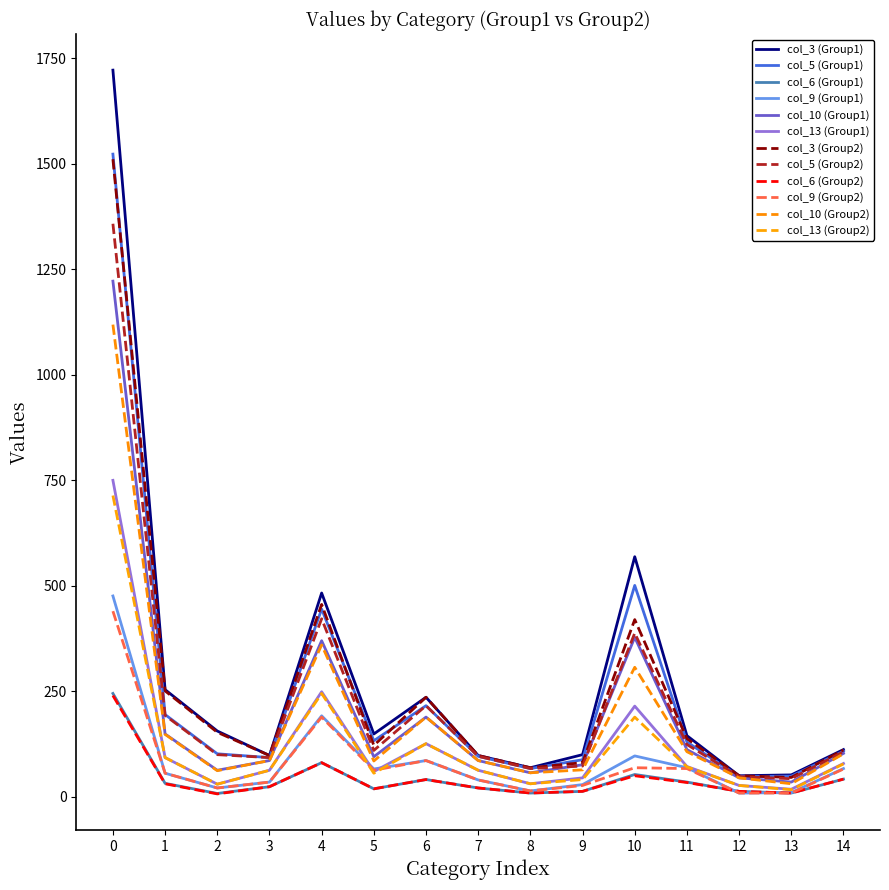

What is the lowest value of the col_9 (Group1) series?

9